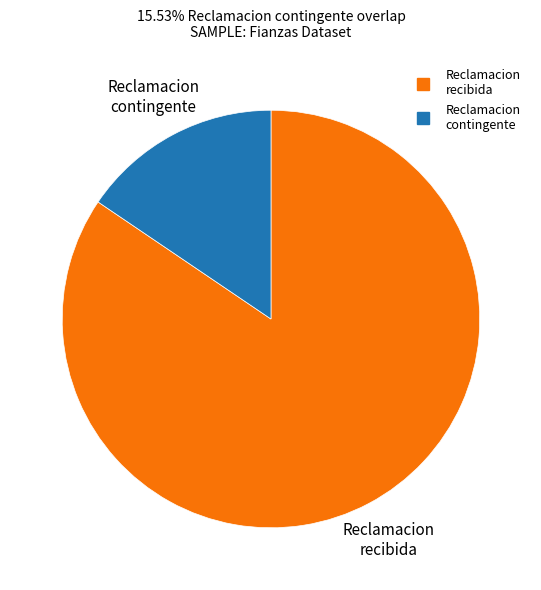

Is it true that Reclamacion recibida is 15% of the pie?

False